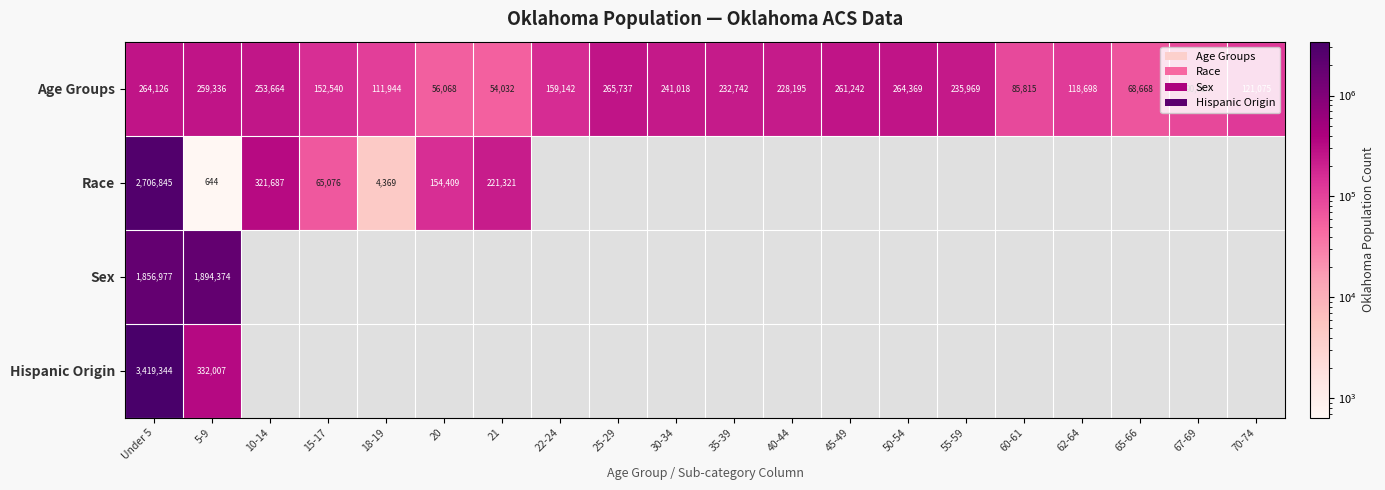

Which category has the lowest value across all series?

5-9